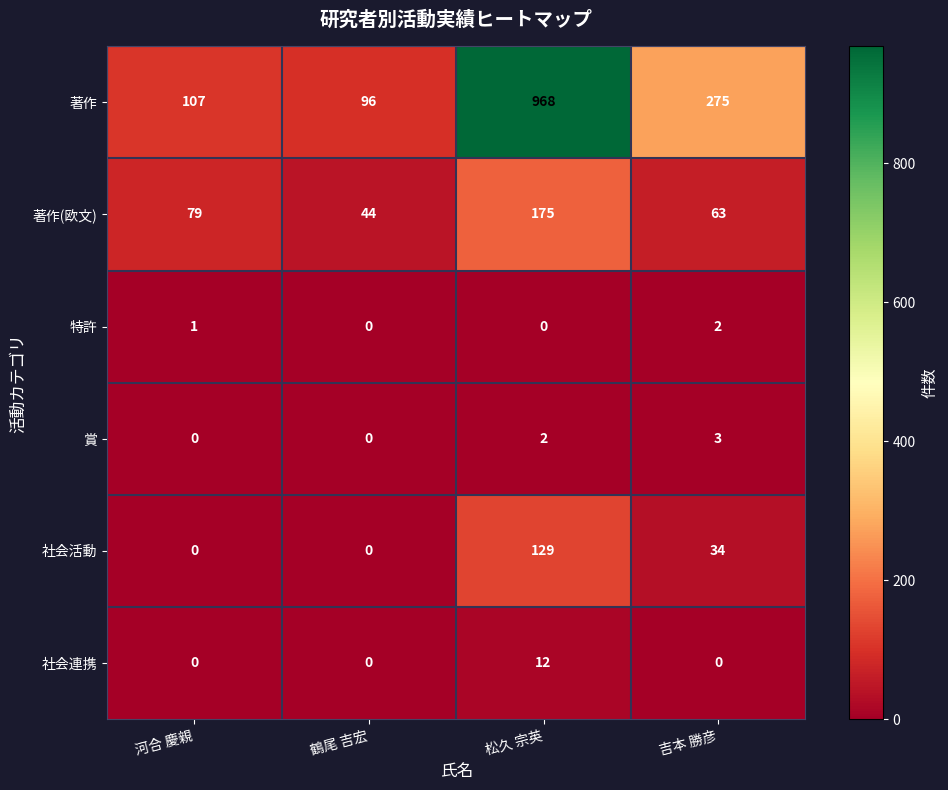

Reading left to right, list all the values displayed in this chart.

著作: 107	96	968	275
著作(欧文): 79	44	175	63
特許: 1	0	0	2
賞: 0	0	2	3
社会活動: 0	0	129	34
社会連携: 0	0	12	0